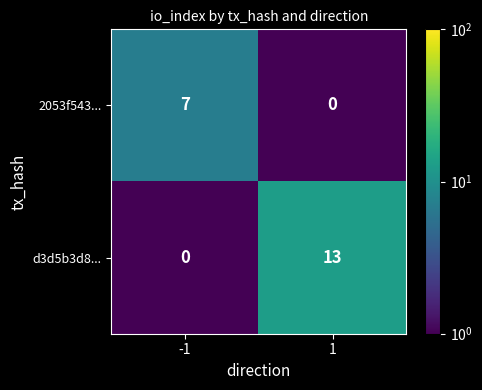

How many data points does each series have?

2